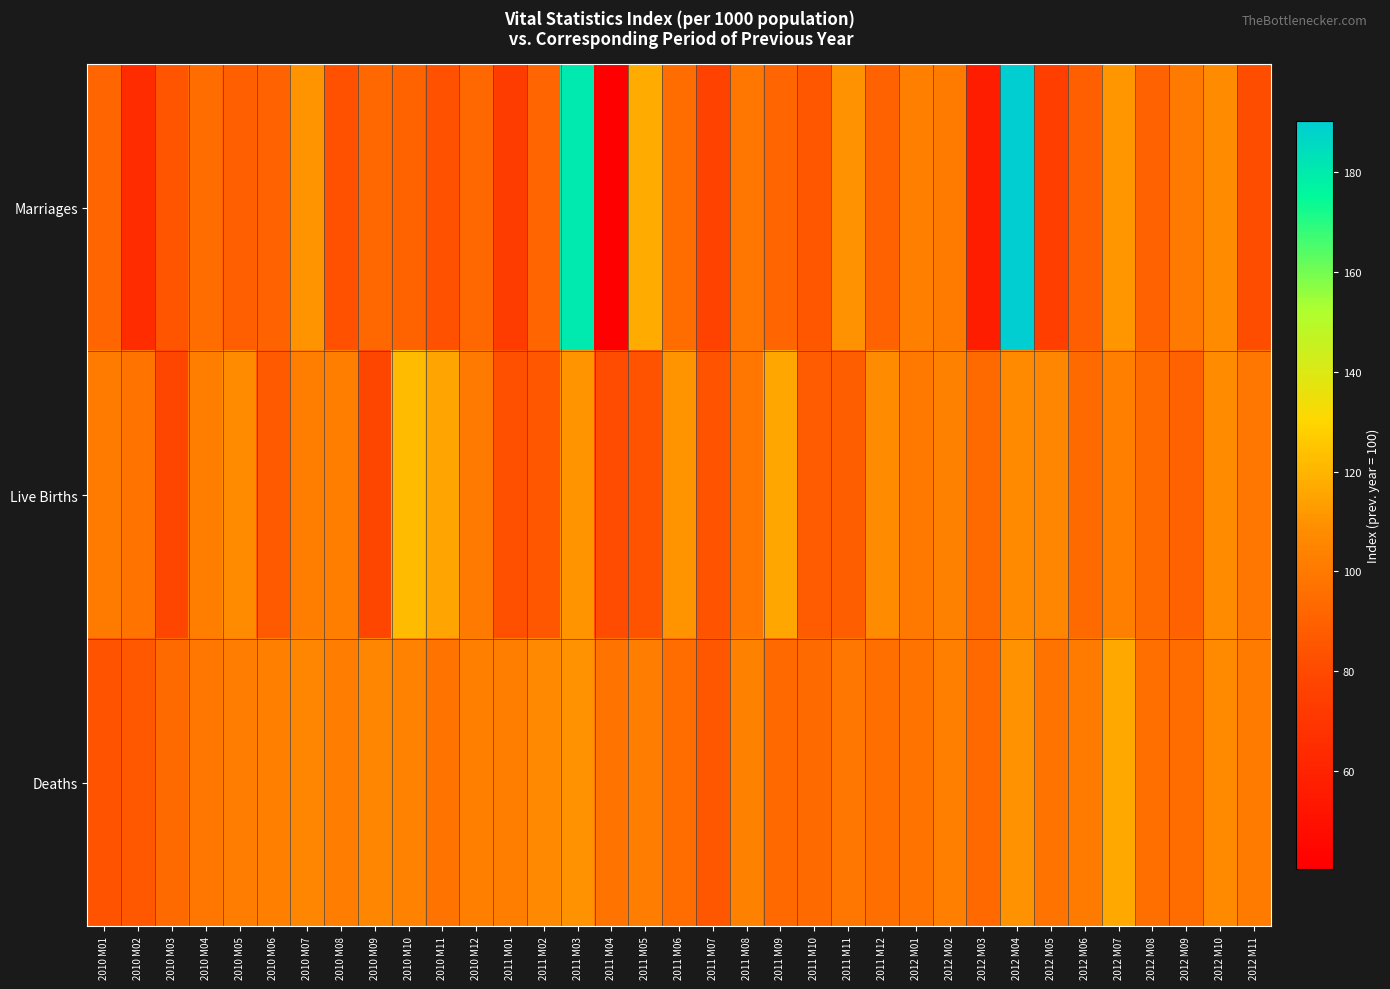

Between 2011 M12 and 2010 M06, which is larger?

2010 M06